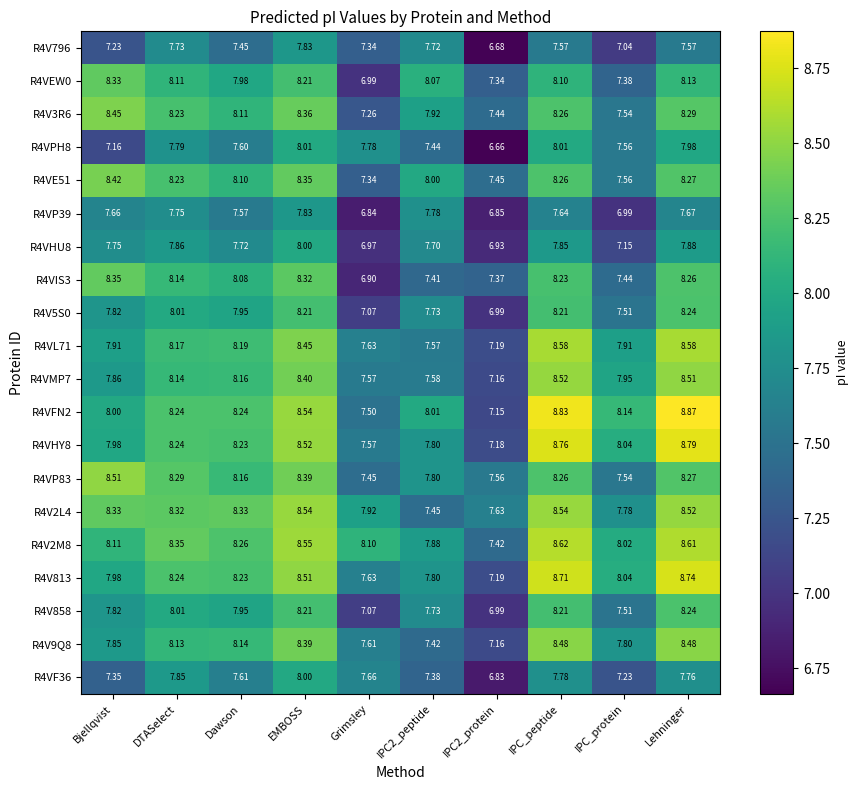

At how many categories does at least one series exceed 7?

10